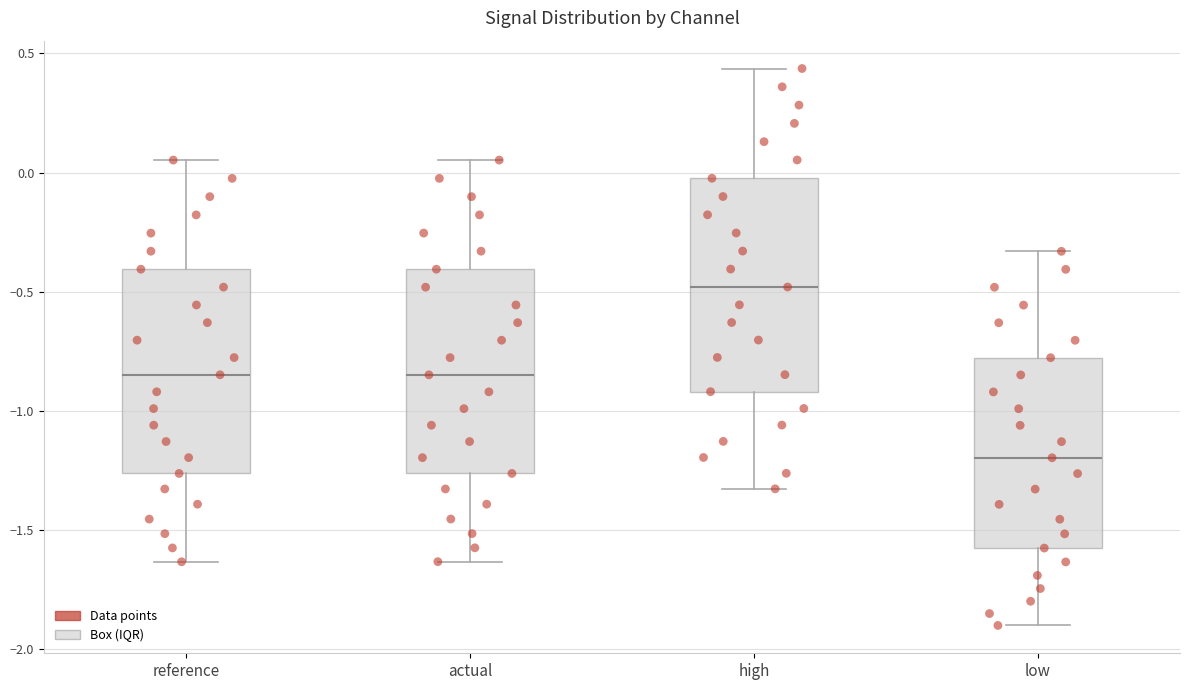

Reading left to right, read every box against the y-axis: the position of its median line, the range the box covers, and the ends of its whiskers. The values are not printed on the chart, so give them approximately, as read against the axis.

reference: median -0.85, box -1.25 to -0.40, whiskers -1.65 to 0.05
actual: median -0.85, box -1.25 to -0.40, whiskers -1.65 to 0.05
high: median -0.50, box -0.90 to 0.00, whiskers -1.35 to 0.45
low: median -1.20, box -1.60 to -0.80, whiskers -1.90 to -0.35